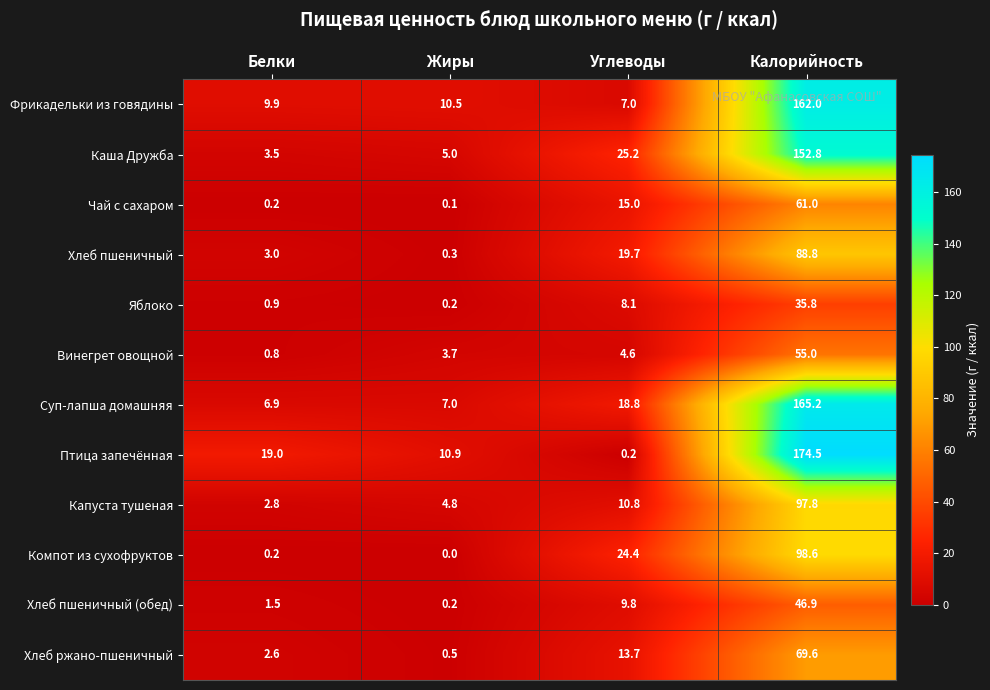

The value of Компот из сухофруктов at Калорийность is 136.9. True or false?

False